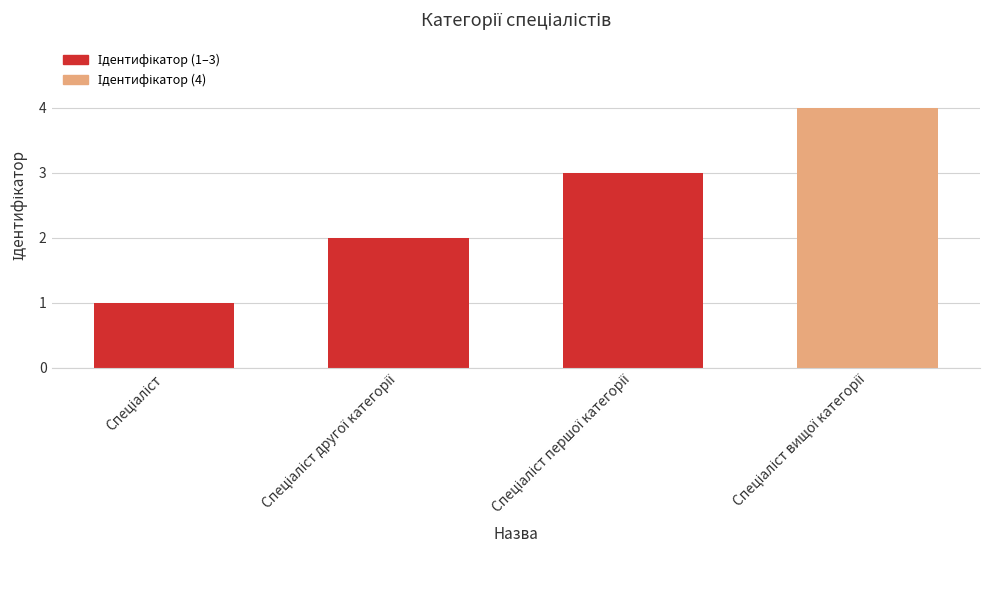

What is the difference between the second highest and minimum values?

2